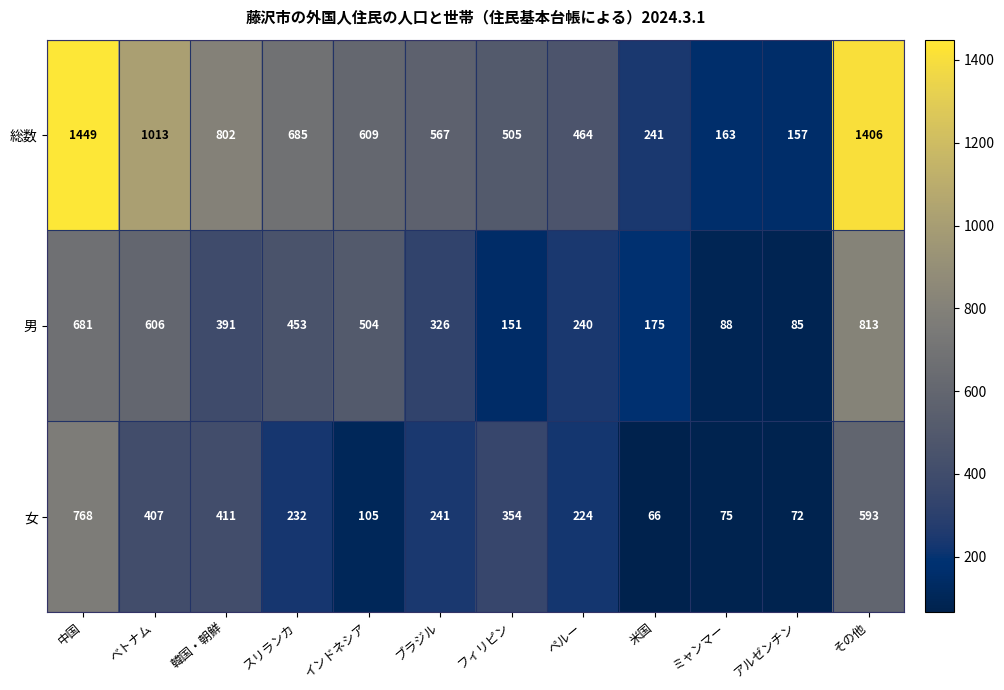

What is the smallest value displayed?

66